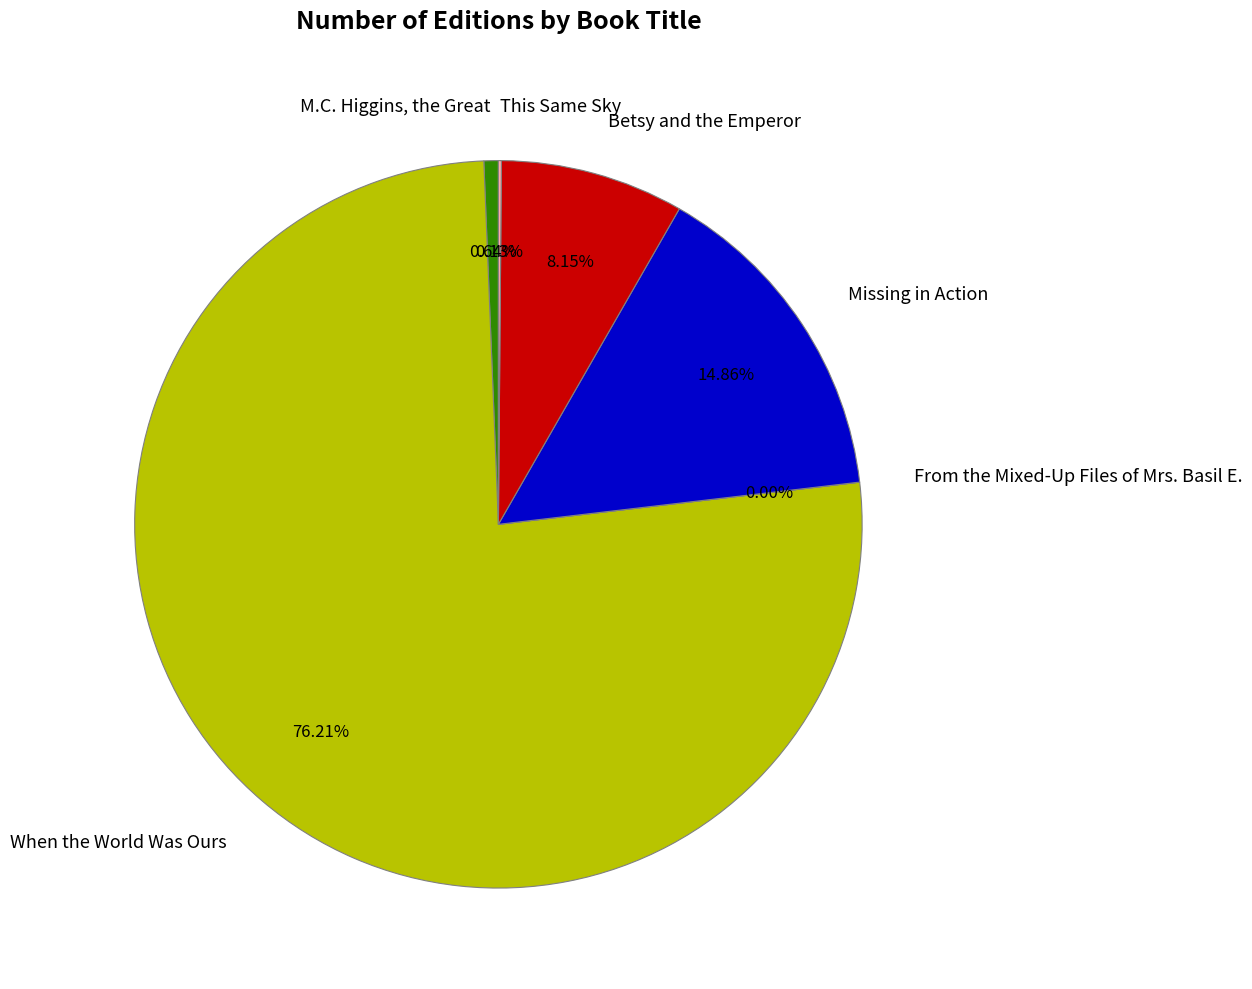

Which has a higher value, M.C. Higgins, the Great or When the World Was Ours?

When the World Was Ours